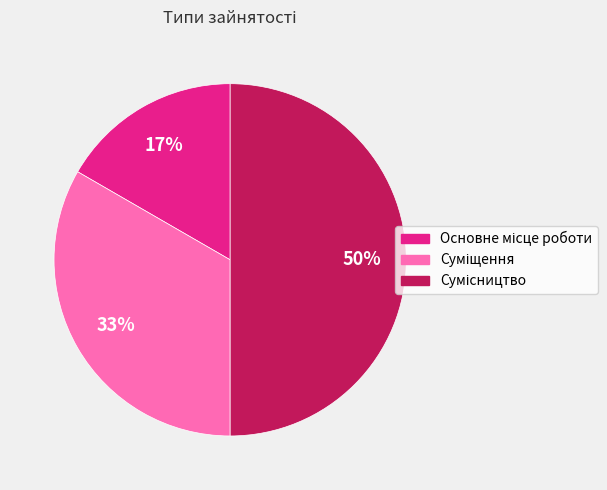

To the nearest percent, what is the difference between the largest and smallest slice percentages?

33%